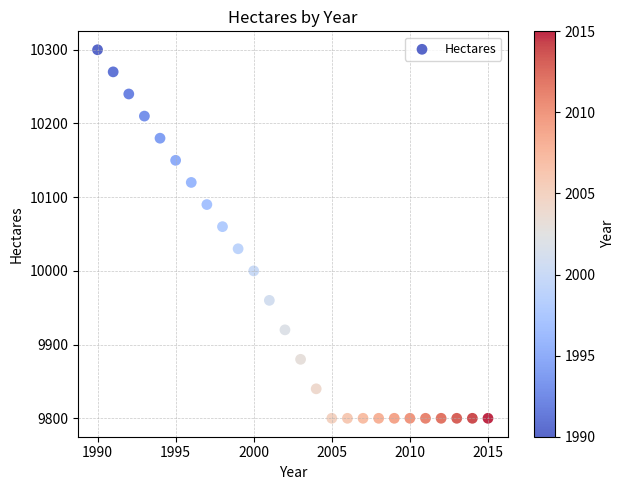

What Y value in the scatter plot is closest to 10050?

10060